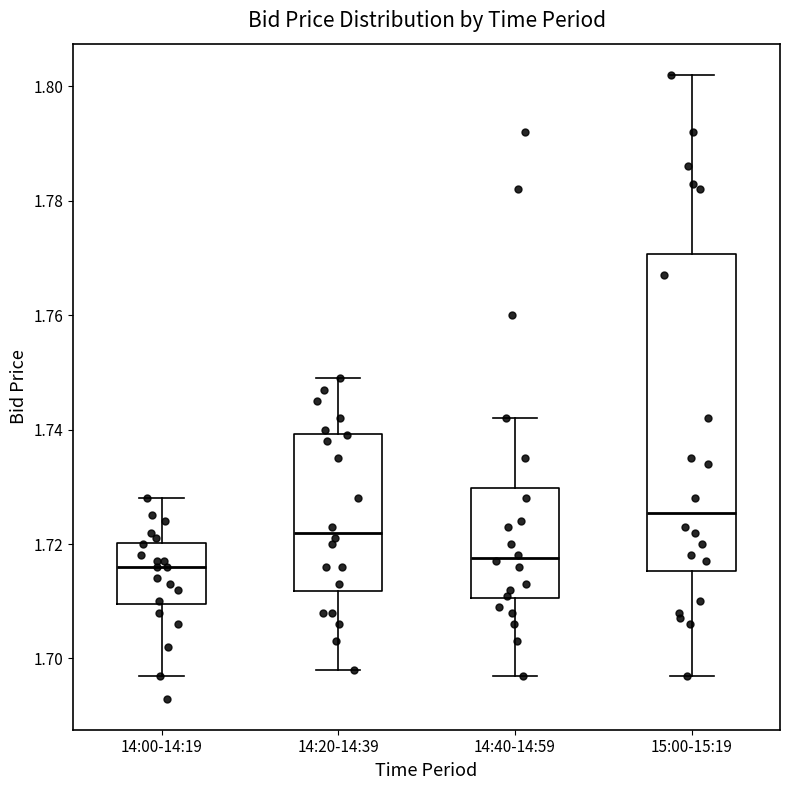

Where is the lower edge of the box for 15:00-15:19 on the y-axis? The values are not printed on the chart, so give them approximately, as read against the axis.

1.716